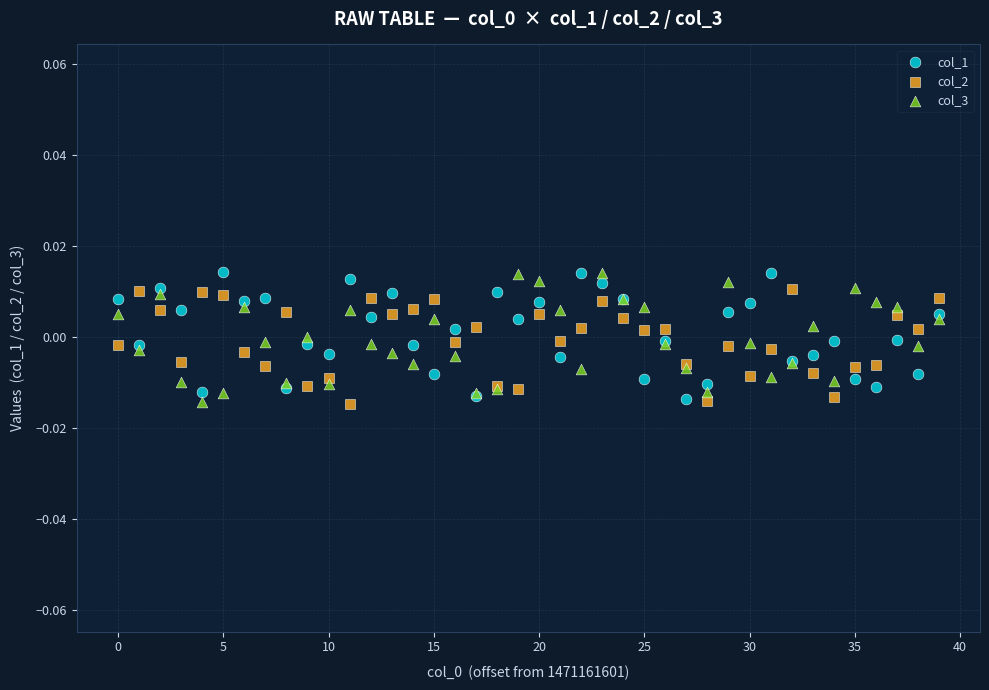

What are all the series names shown in the legend?

col_1, col_2, col_3